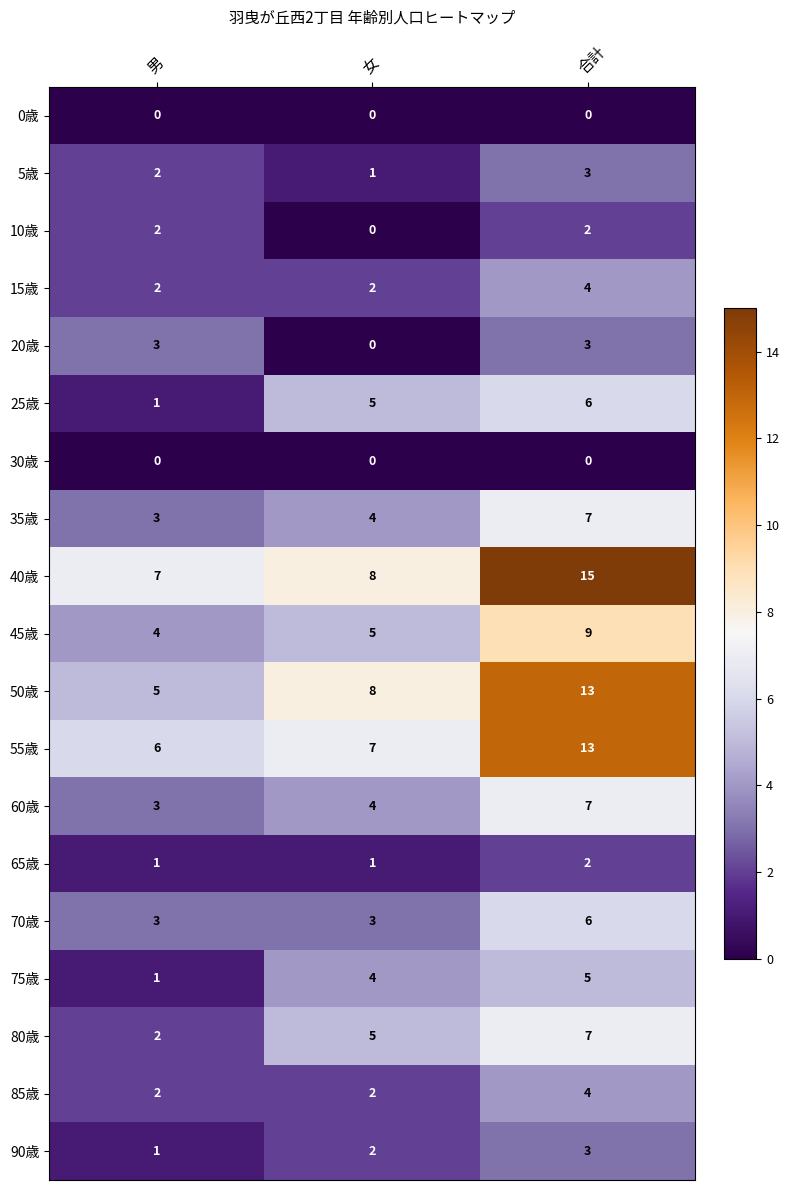

What is the average value of the 35歳 series?

5